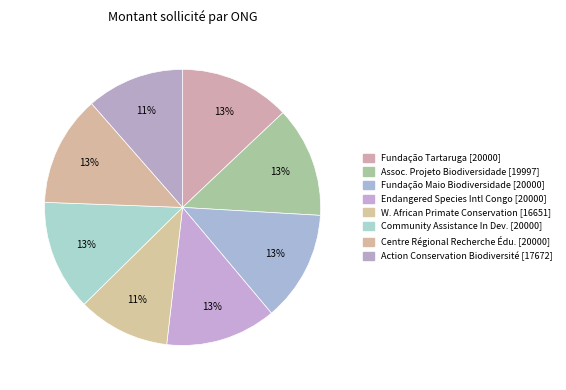

How many segments does this pie chart have?

8